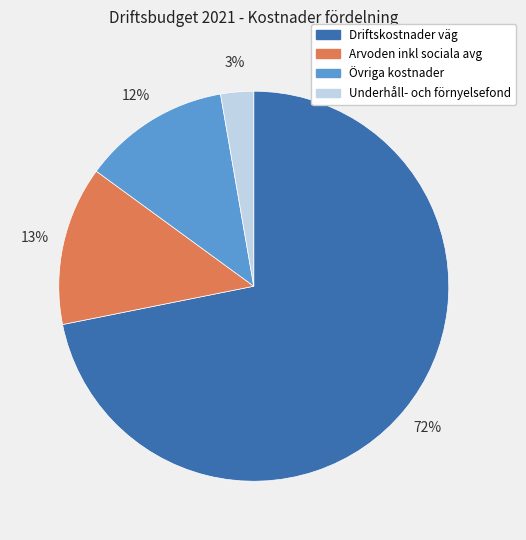

Is the sum of Arvoden inkl sociala avg and Underhåll- och förnyelsefond greater than half?

No